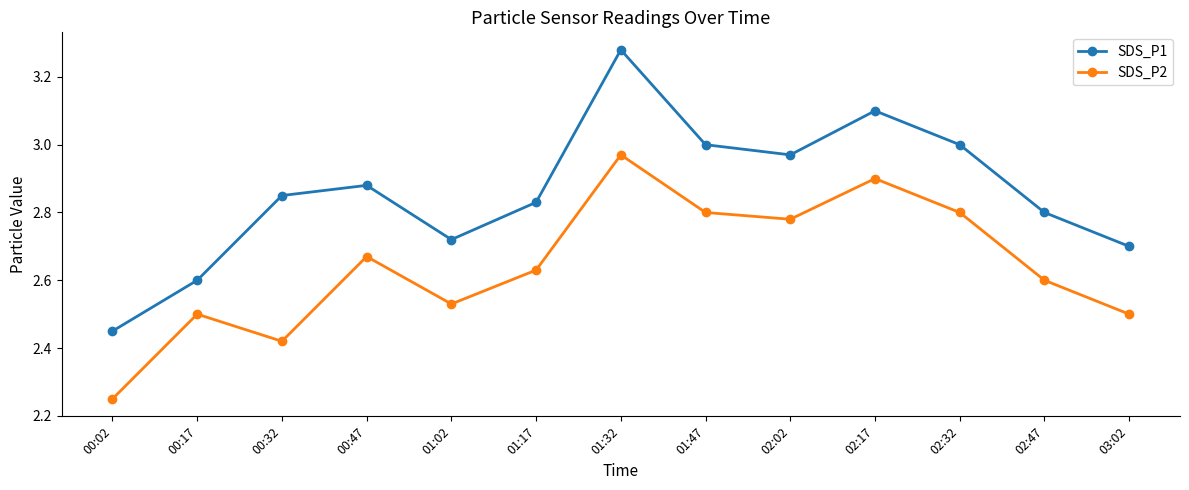

In SDS_P2, how many points are lower than both neighbors (excluding endpoints)?

3